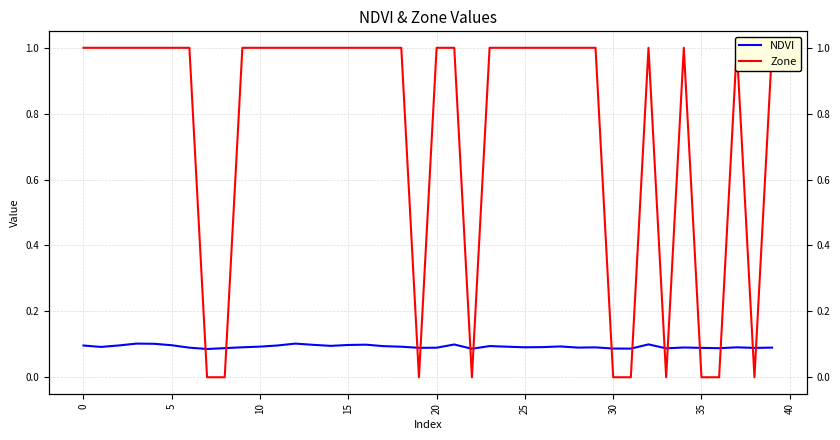

What is the label of the 16th point from the left?

15